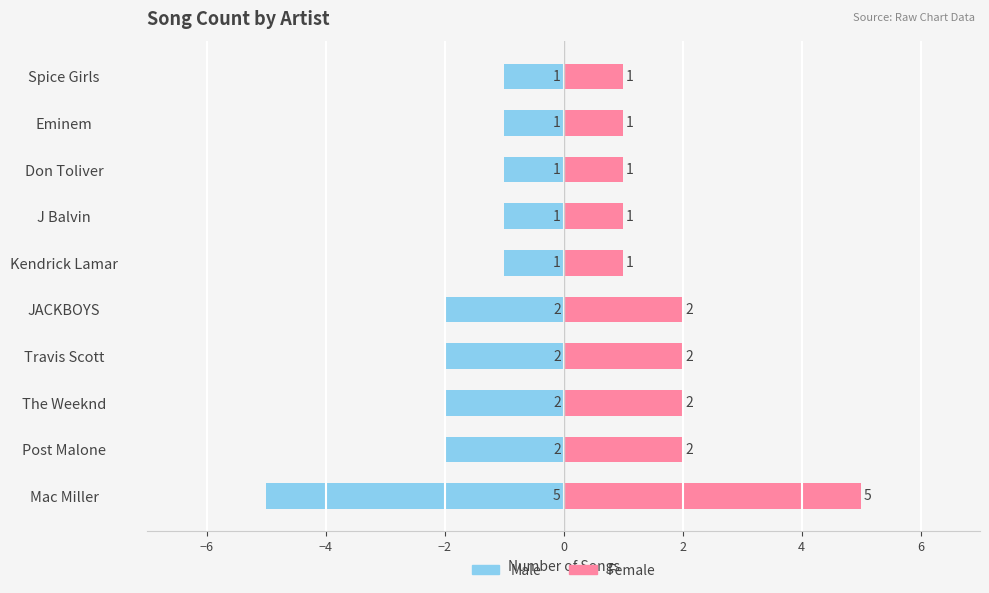

The Male series shows -1 at Spice Girls. True or false?

True